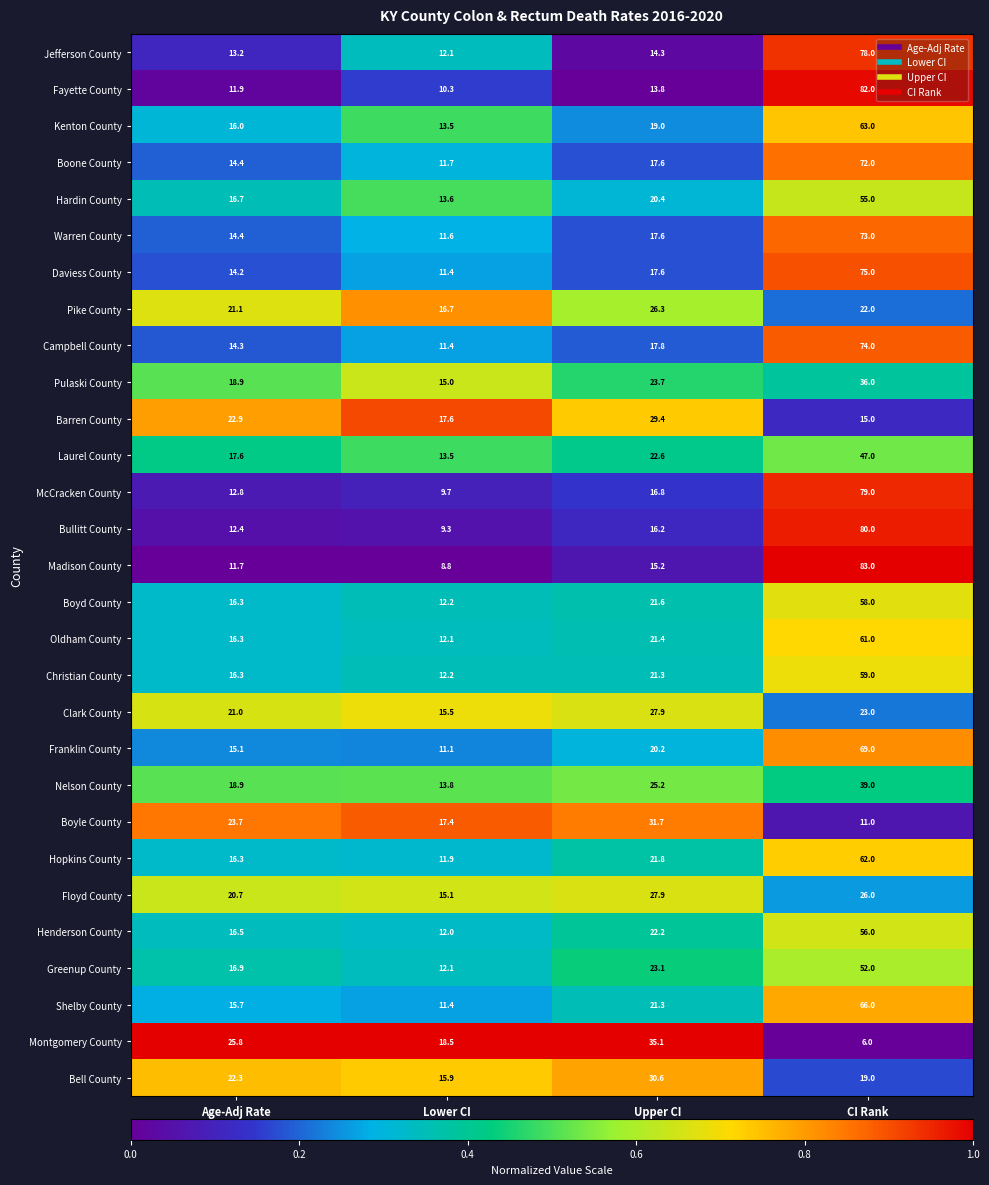

The Shelby County series shows 15.7 at Age-Adj Rate. True or false?

True